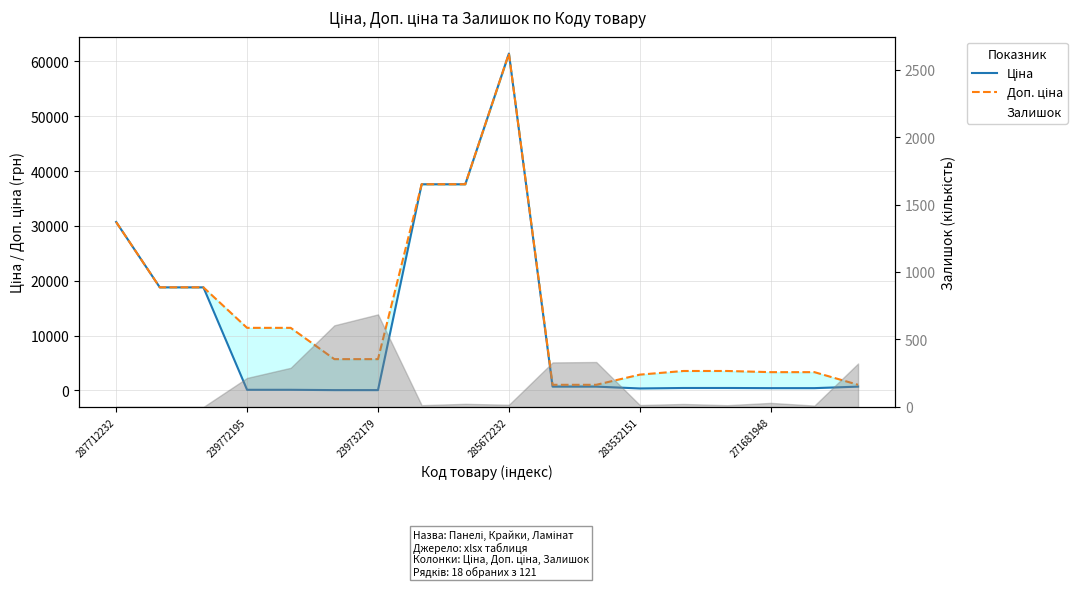

Which series has the largest total across all categories?

Доп. ціна